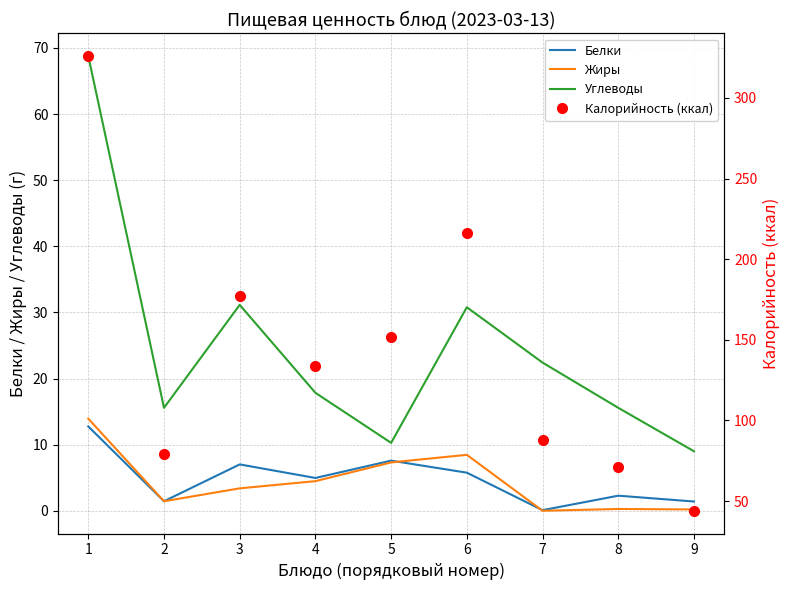

True or false: Калорийность (ккал) and Белки cross at least once.

False